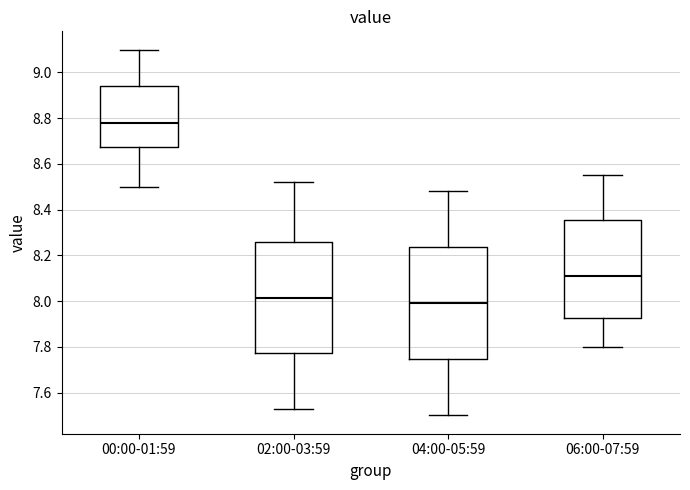

Where does the lower whisker of the box for 04:00-05:59 end on the y-axis? The values are not printed on the chart, so give them approximately, as read against the axis.

7.50